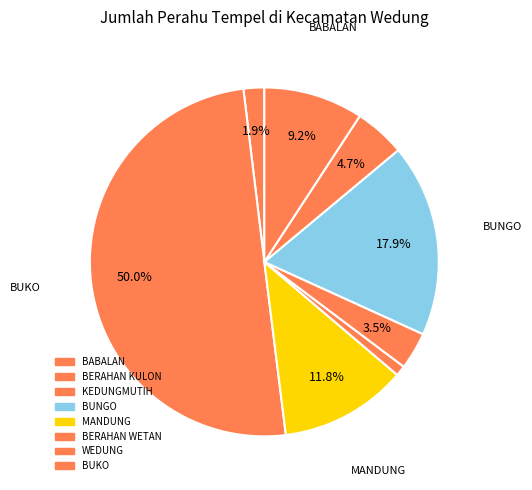

Rank the categories by value from highest to lowest.

BUKO, BUNGO, MANDUNG, BABALAN, KEDUNGMUTIH, BERAHAN WETAN, WEDUNG, BERAHAN KULON